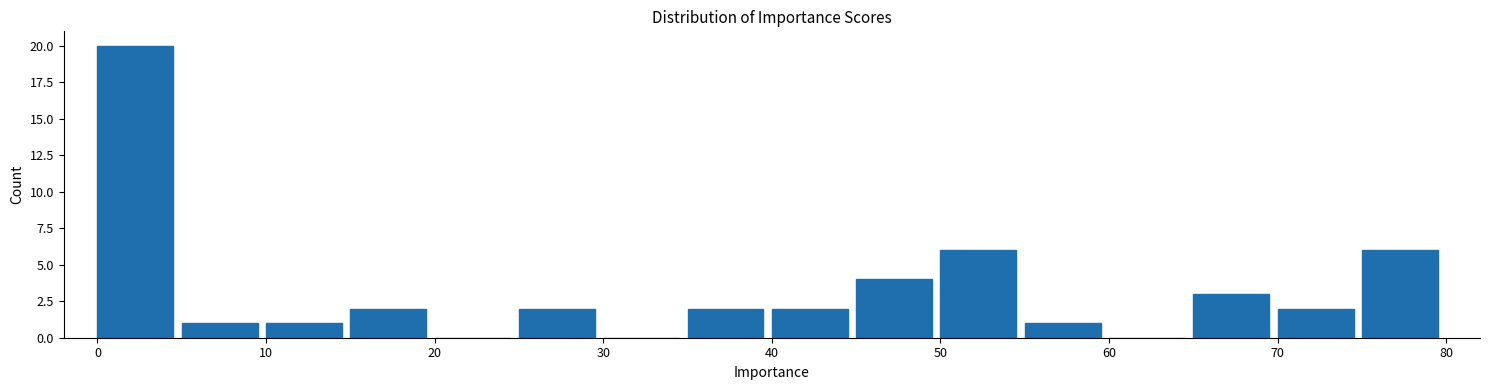

Reading left to right, list every bar in this chart as the range it spans on the x-axis followed by its height. The values are not printed on the chart, so give them approximately, as read against the axis.

0 to 5: 20
5 to 10: 1
10 to 15: 1
15 to 20: 2
20 to 25: 0
25 to 30: 2
30 to 35: 0
35 to 40: 2
40 to 45: 2
45 to 50: 4
50 to 55: 6
55 to 60: 1
60 to 65: 0
65 to 70: 3
70 to 75: 2
75 to 80: 6